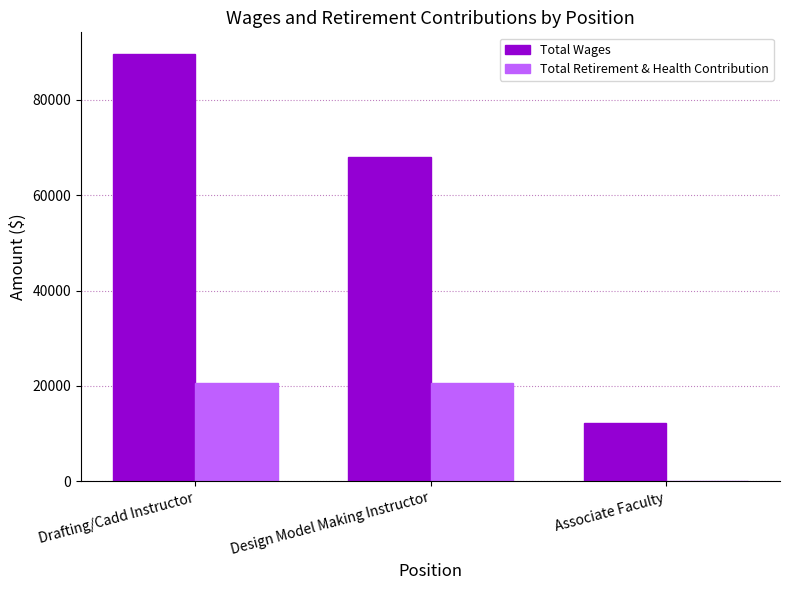

Between Drafting/Cadd Instructor and Design Model Making Instructor, which series saw the biggest shift?

Total Wages